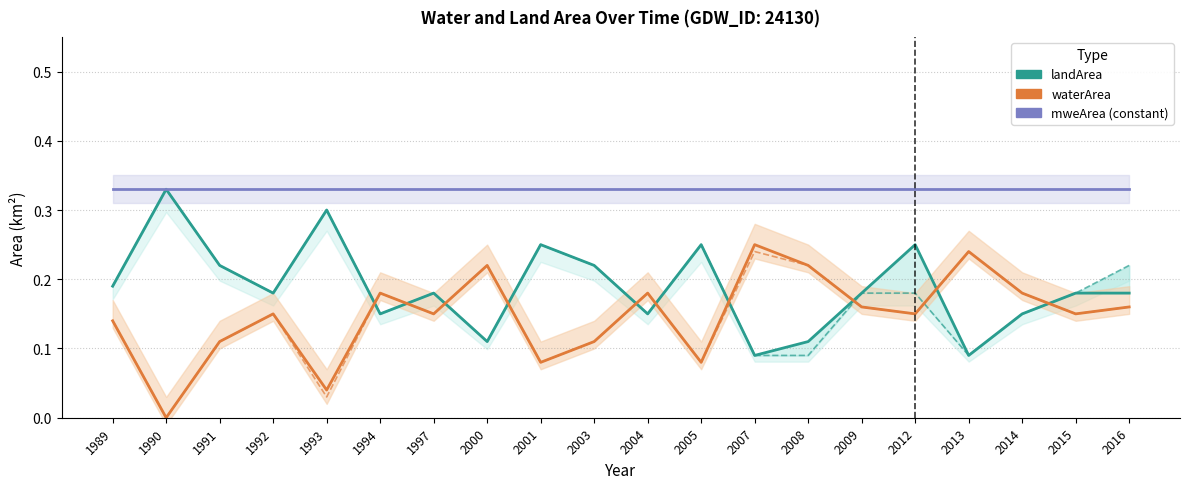

What is the average value of the landArea series?

0.2